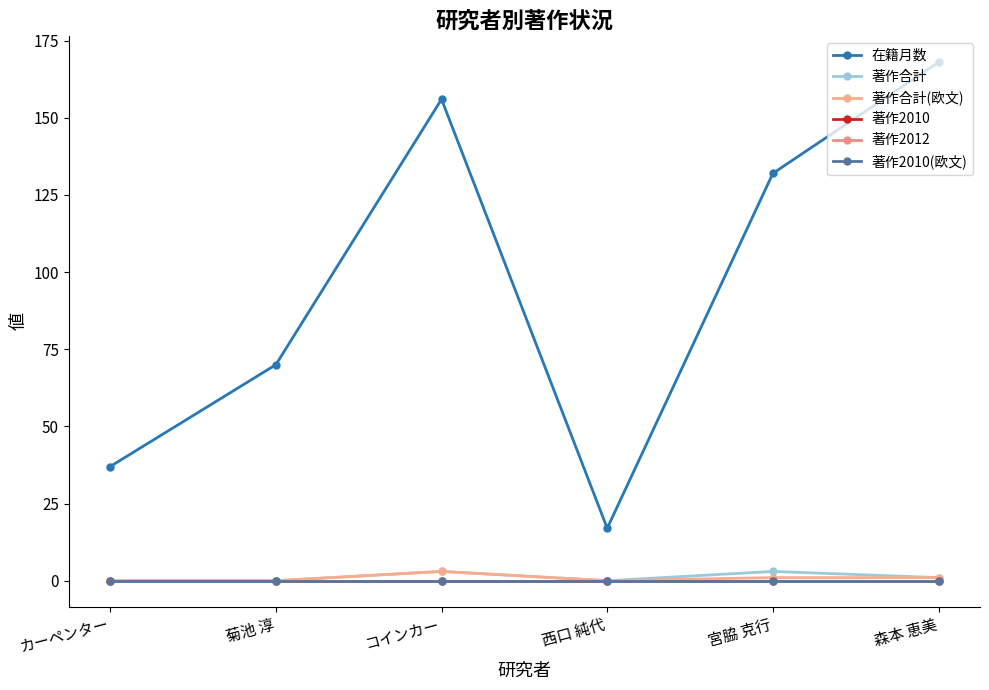

Does the chart have visible grid lines?

No